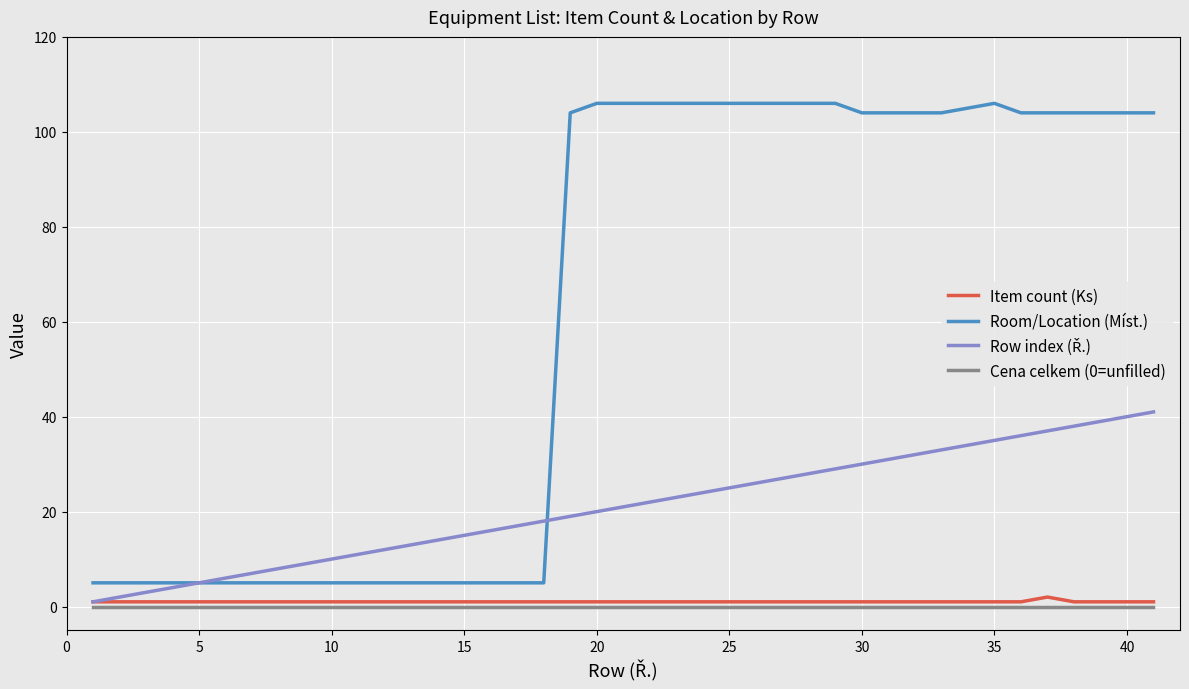

Which series has the largest range (max minus min)?

Room/Location (Míst.)